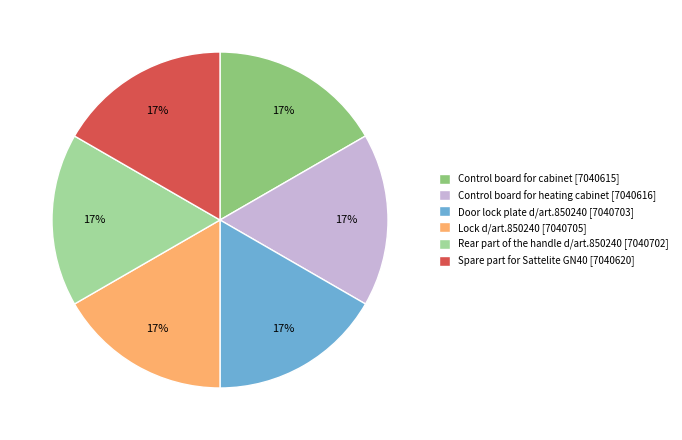

What is the ratio of the value at Door lock plate d/art.850240 to the value at Lock d/art.850240?

1.0